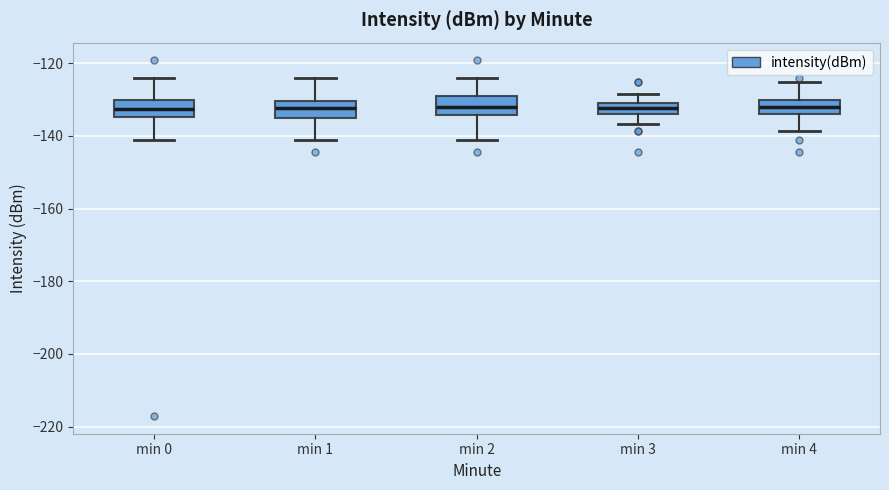

Where does the upper whisker of the box for min 1 end on the y-axis? The values are not printed on the chart, so give them approximately, as read against the axis.

-124